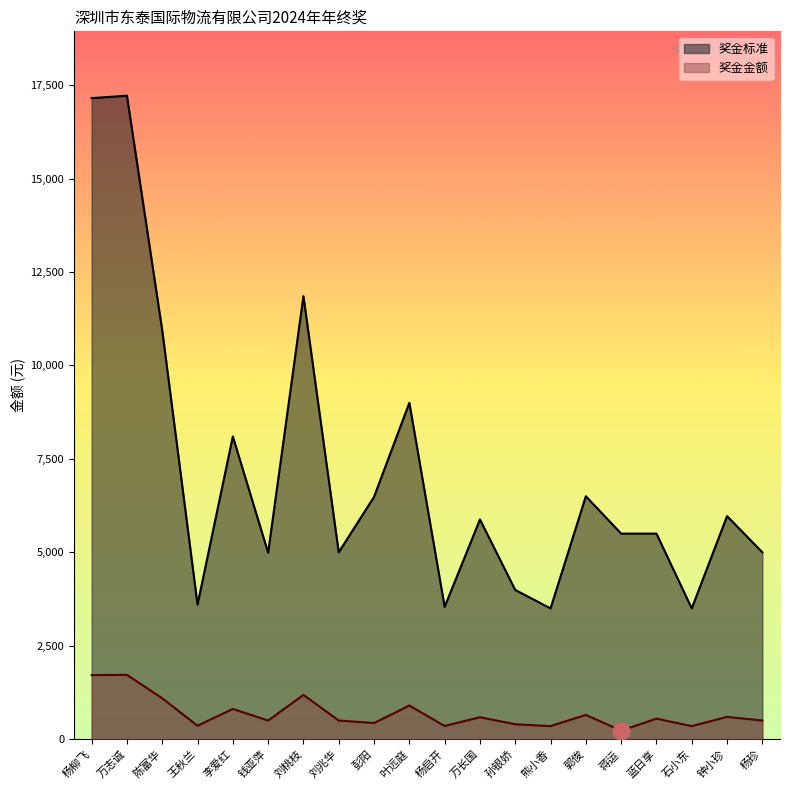

List the labels in order of 奖金金额 value, smallest first.

蒋运, 熊小香, 石小东, 杨启开, 王秋兰, 孙银娇, 彭阳, 钱亚萍, 刘兆华, 杨珍, 蓝日享, 万长国, 钟小珍, 郭俊, 李爱红, 叶远庭, 陈富华, 刘桃枝, 杨柳飞, 万志诚